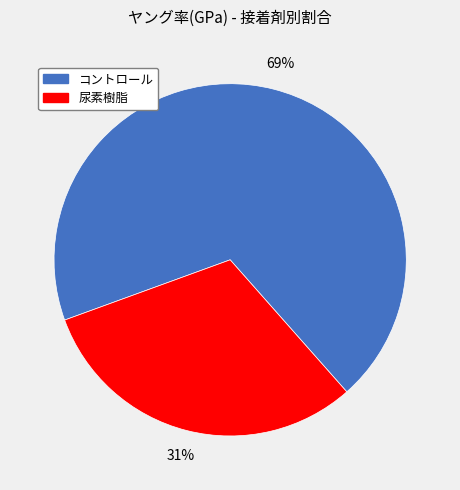

How many segments does this pie chart have?

2